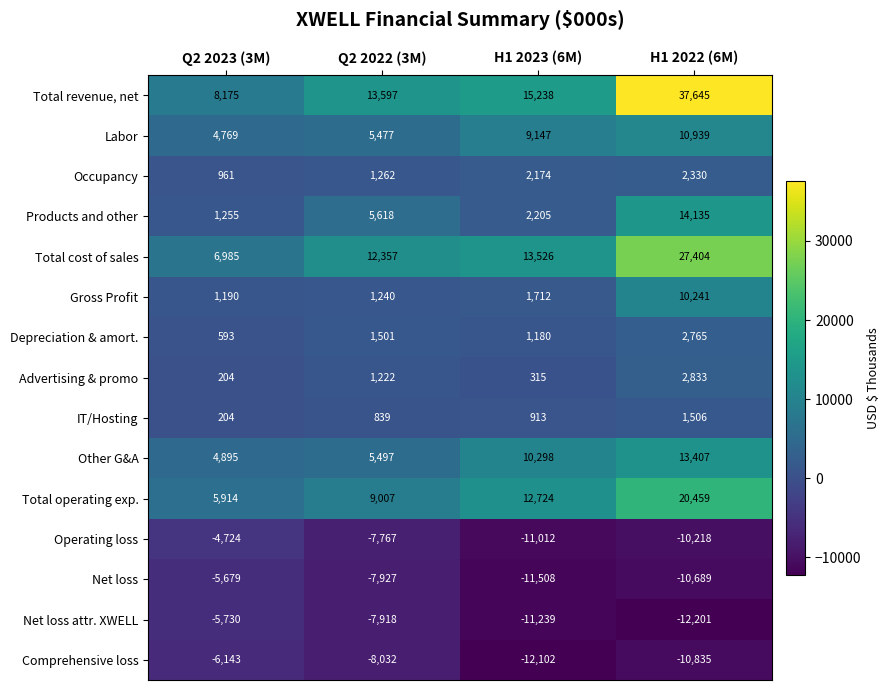

Count the number of data series in this chart.

15